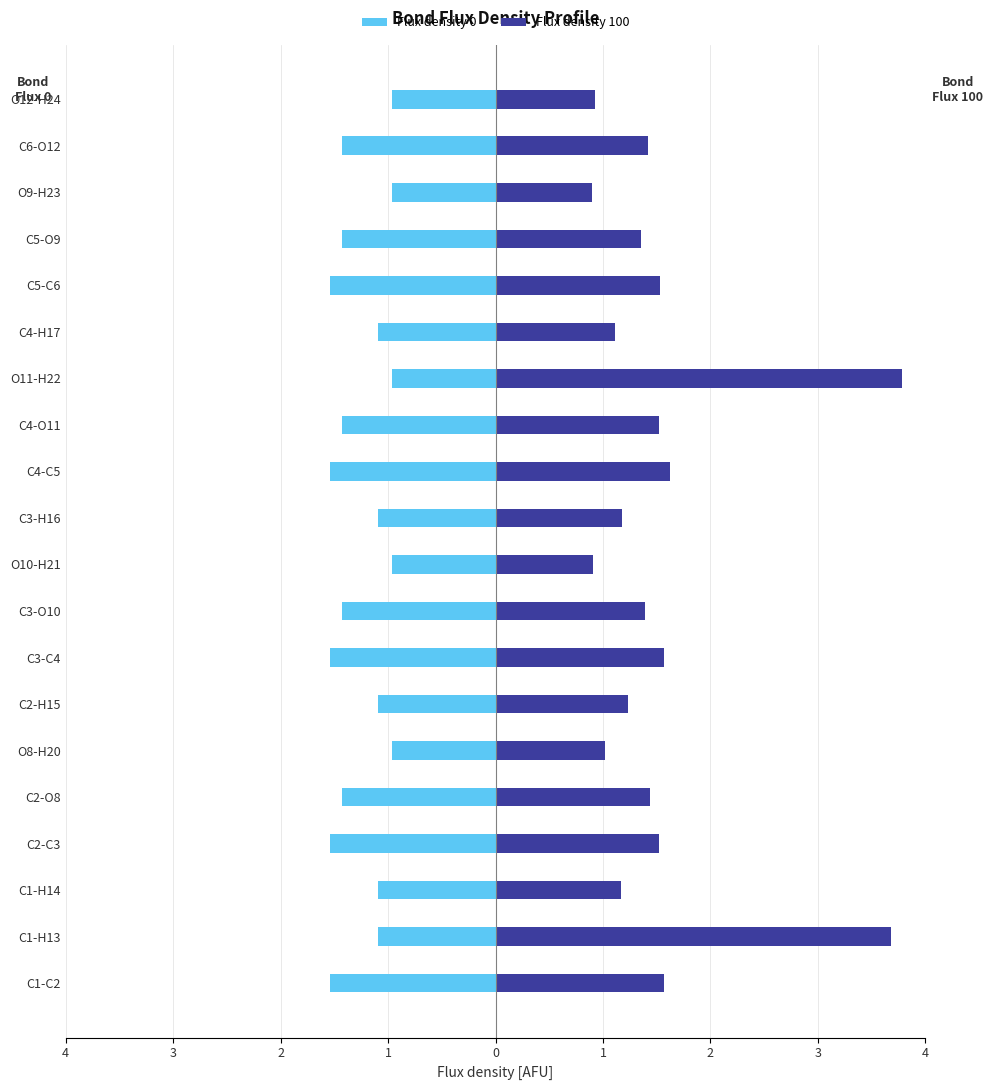

Reading right to left, list all the values displayed in this chart.

Flux density 0: -1.0	-1.4	-1.0	-1.4	-1.5	-1.1	-1.0	-1.4	-1.5	-1.1	-1.0	-1.4	-1.5	-1.1	-1.0	-1.4	-1.5	-1.1	-1.1	-1.5
Flux density 100: 0.9	1.4	0.9	1.4	1.5	1.1	3.8	1.5	1.6	1.2	0.9	1.4	1.6	1.2	1.0	1.4	1.5	1.2	3.7	1.6